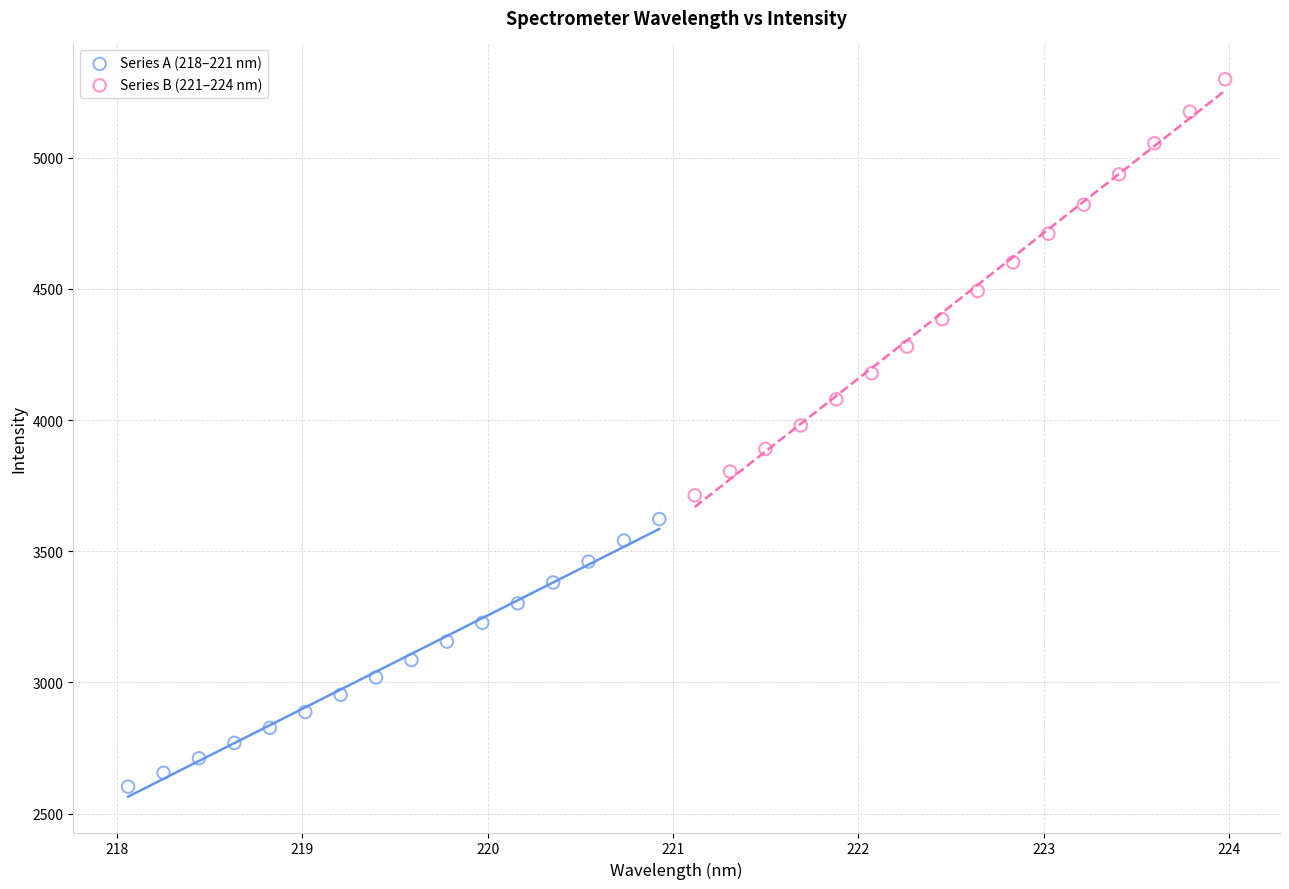

Which series contains the lowest Y value?

Series A (218–221 nm)